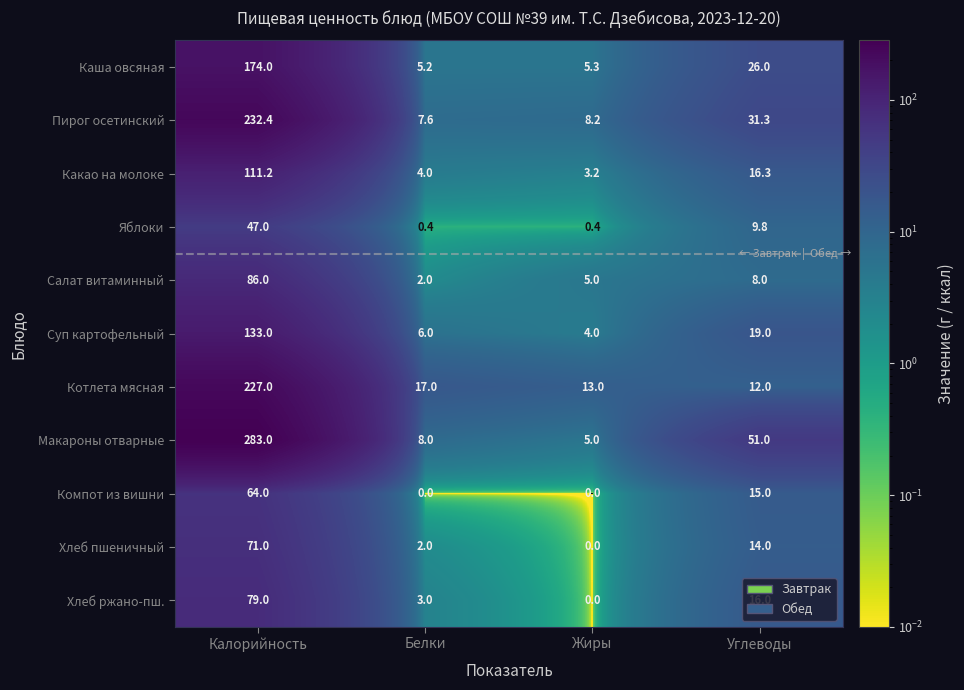

List the labels in order of Котлета мясная value, smallest first.

Углеводы, Жиры, Белки, Калорийность